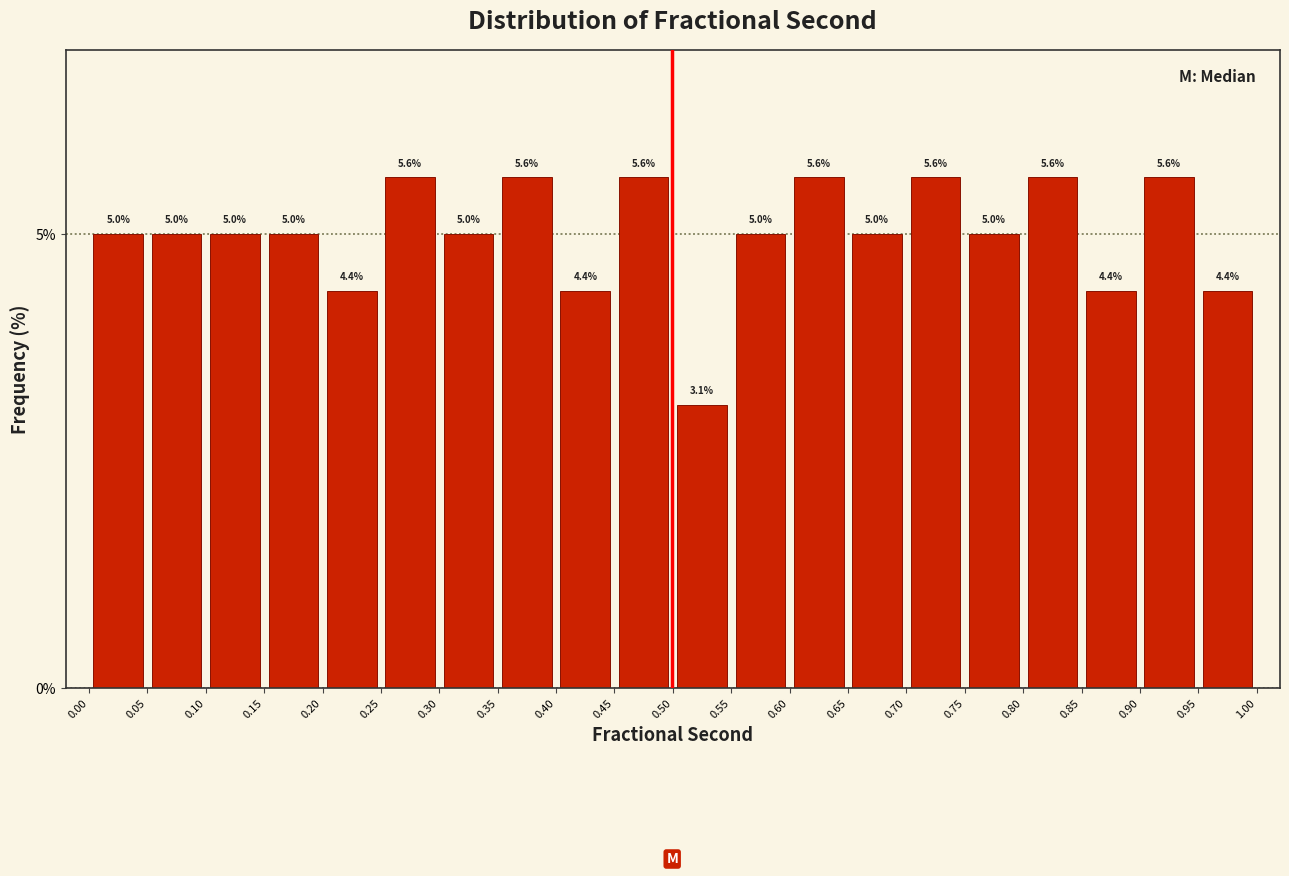

Reading left to right, transcribe this chart: for each bar, give the range it covers on the x-axis and its height.

0.00 to 0.05: 5.0
0.05 to 0.10: 5.0
0.10 to 0.15: 5.0
0.15 to 0.20: 5.0
0.20 to 0.25: 4.4
0.25 to 0.30: 5.6
0.30 to 0.35: 5.0
0.35 to 0.40: 5.6
0.40 to 0.45: 4.4
0.45 to 0.50: 5.6
0.50 to 0.55: 3.1
0.55 to 0.60: 5.0
0.60 to 0.65: 5.6
0.65 to 0.70: 5.0
0.70 to 0.75: 5.6
0.75 to 0.80: 5.0
0.80 to 0.85: 5.6
0.85 to 0.90: 4.4
0.90 to 0.95: 5.6
0.95 to 1.00: 4.4